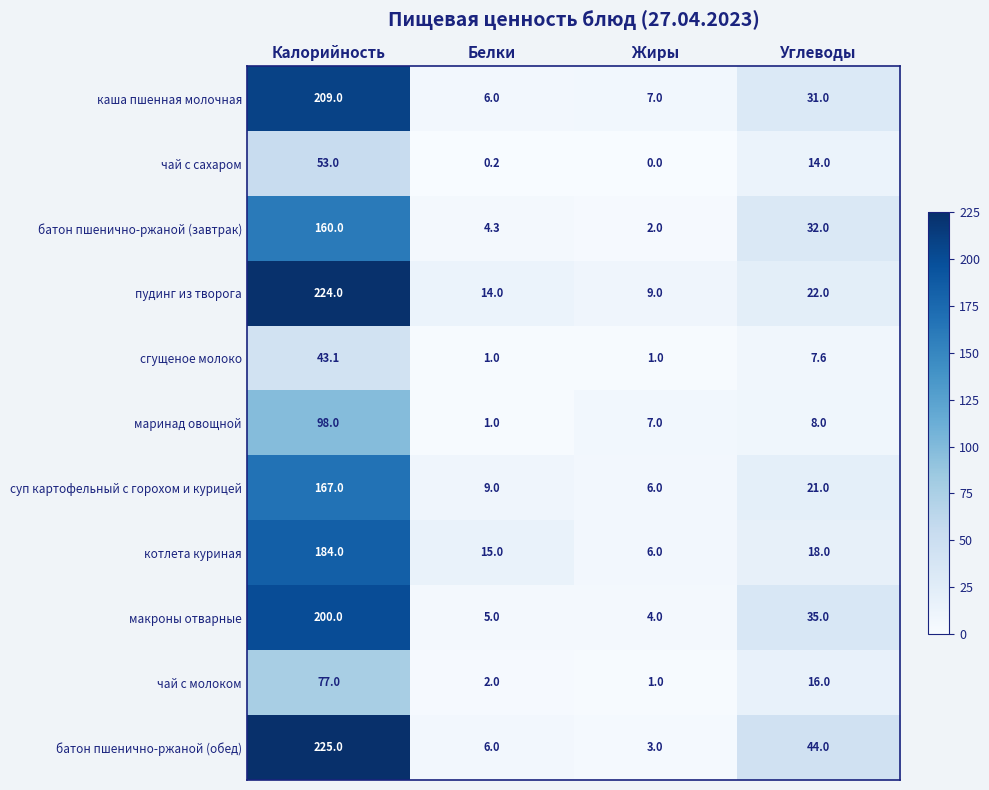

Rank the series by their maximum value, from highest to lowest.

батон пшенично-ржаной (обед), пудинг из творога, каша пшенная молочная, макроны отварные, котлета куриная, суп картофельный с горохом и курицей, батон пшенично-ржаной (завтрак), маринад овощной, чай с молоком, чай с сахаром, сгущеное молоко